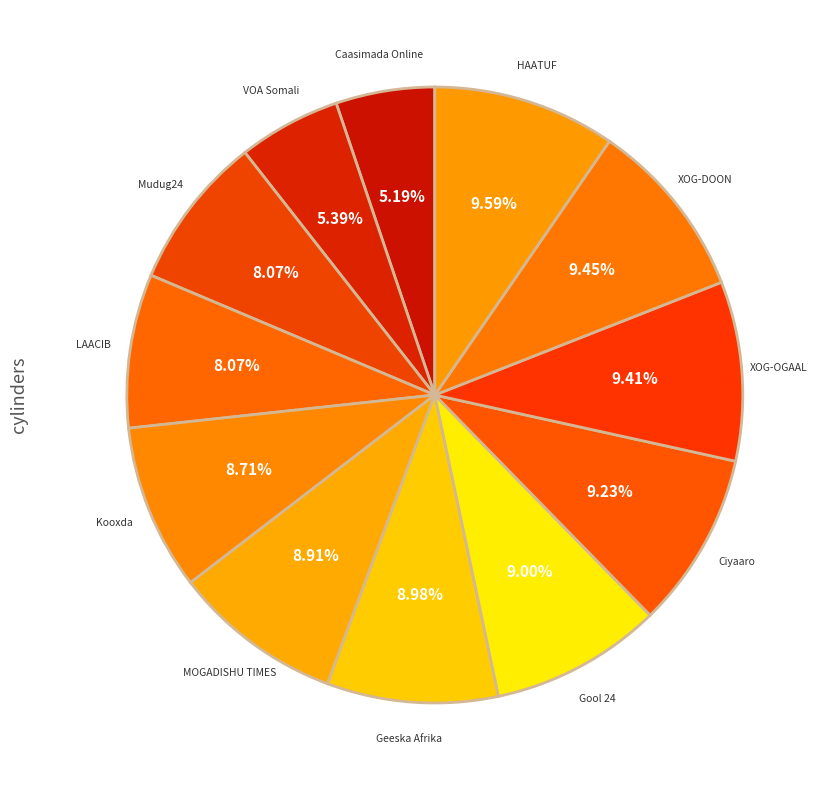

To the nearest percent, what percentage of the pie is HAATUF?

10%